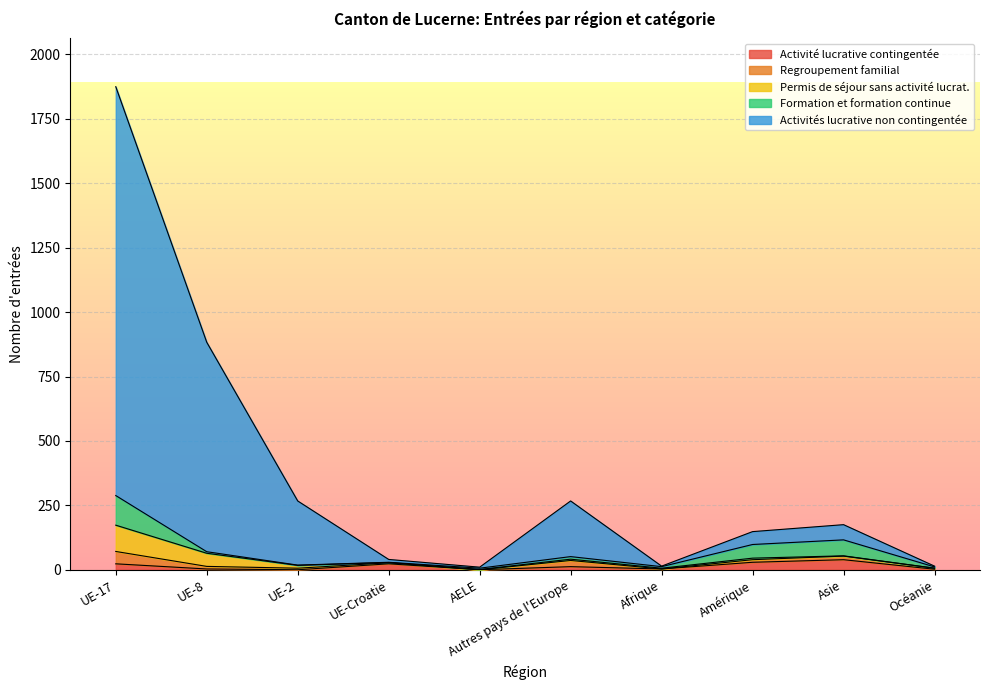

Is the value of Activités lucrative non contingentée at UE-17 greater than the value of Activité lucrative contingentée at Autres pays de l'Europe?

Yes